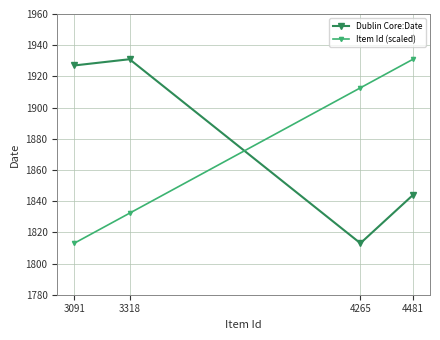

What is the difference between the highest and lowest values at 4265?

99.7